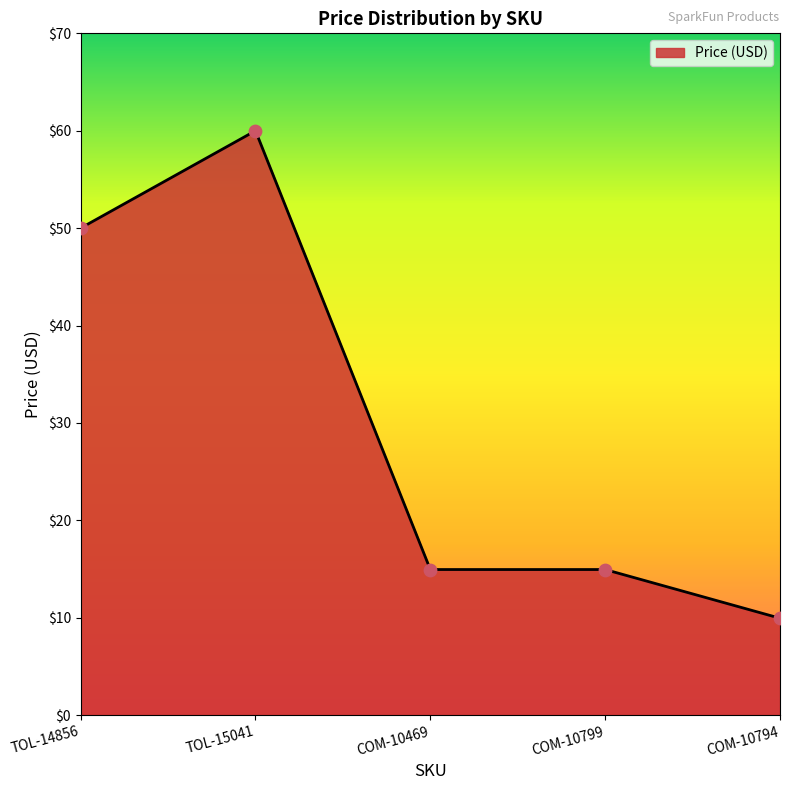

Approximately how many times larger is the value at COM-10469 compared to TOL-14856?

0.3